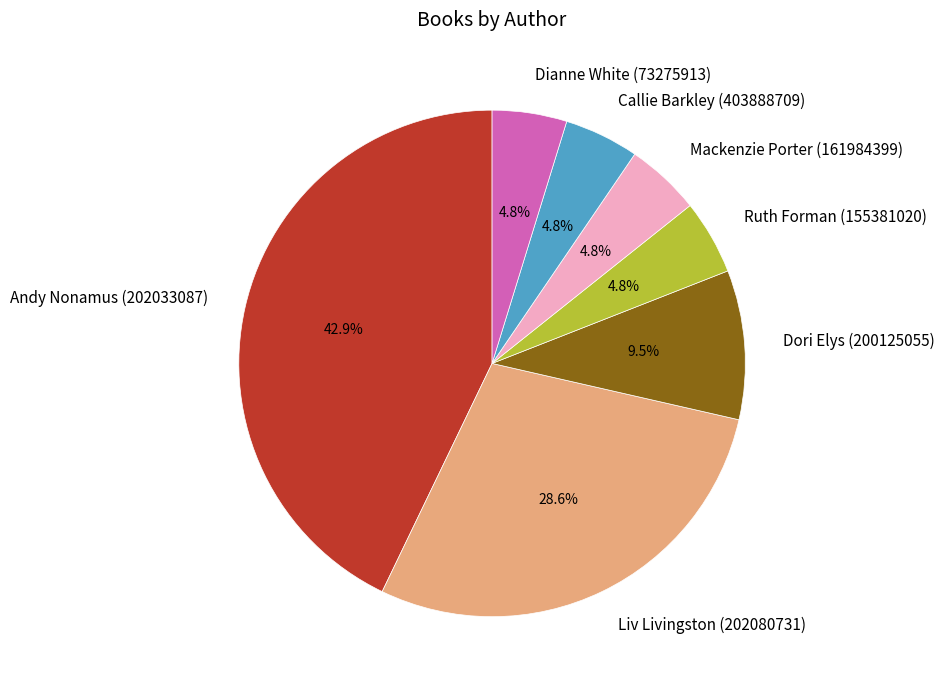

Which has a higher value, Dori Elys (200125055) or Mackenzie Porter (161984399)?

Dori Elys (200125055)